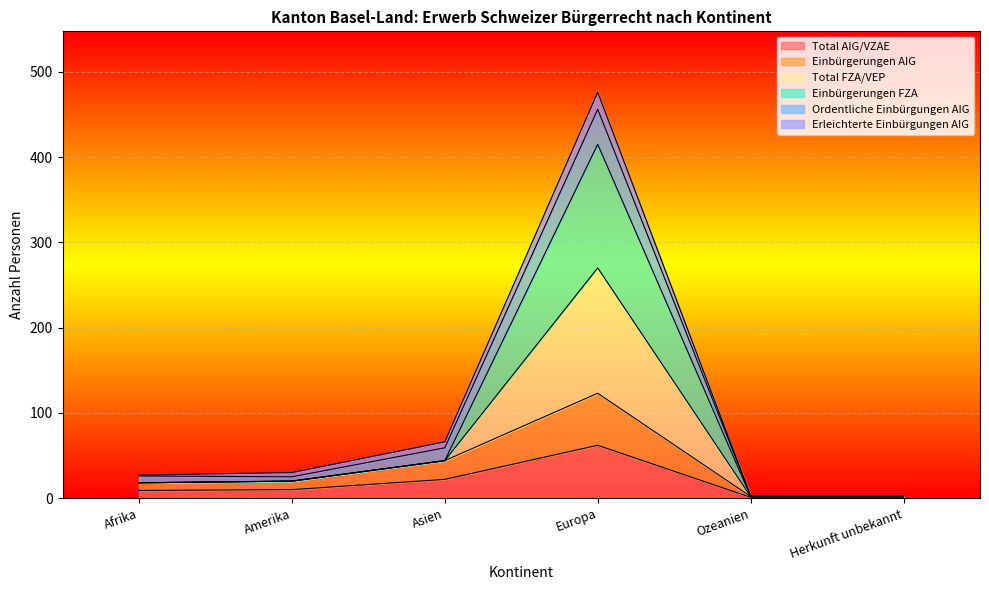

At which label does Total AIG/VZAE reach its peak?

Europa